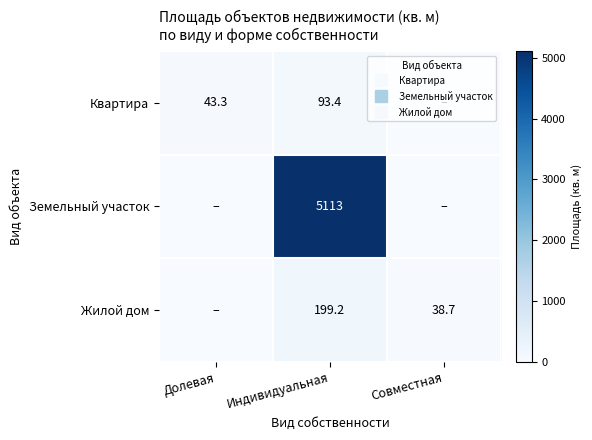

List the series in order of their peak value, lowest first.

Квартира, Жилой дом, Земельный участок